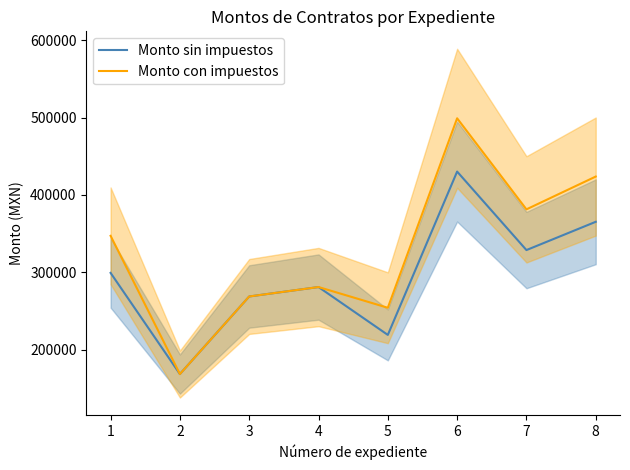

Reading right to left, transcribe all the data shown in this chart.

Monto sin impuestos: 365339.5	328805.6	430223.0	219203.7	281043.4	268856.6	168626.0	299323.4
Monto con impuestos: 423793.8	381414.5	499058.7	254276.3	281043.4	268856.6	168626.0	347215.2